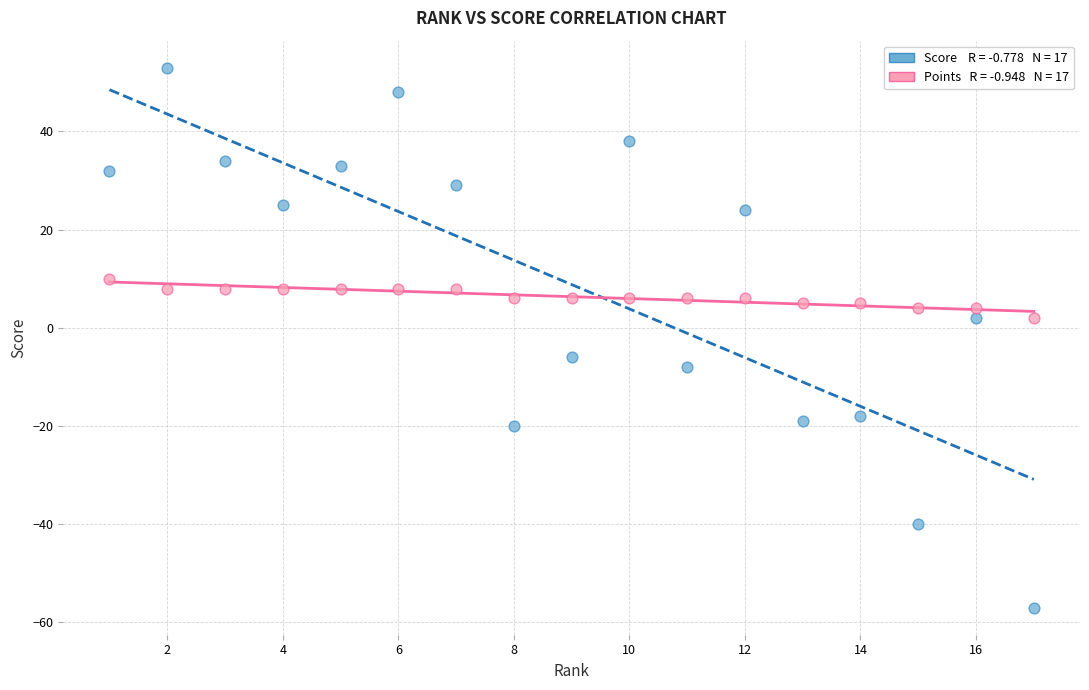

Across all data points, what is the range of X values (max minus min)?

16